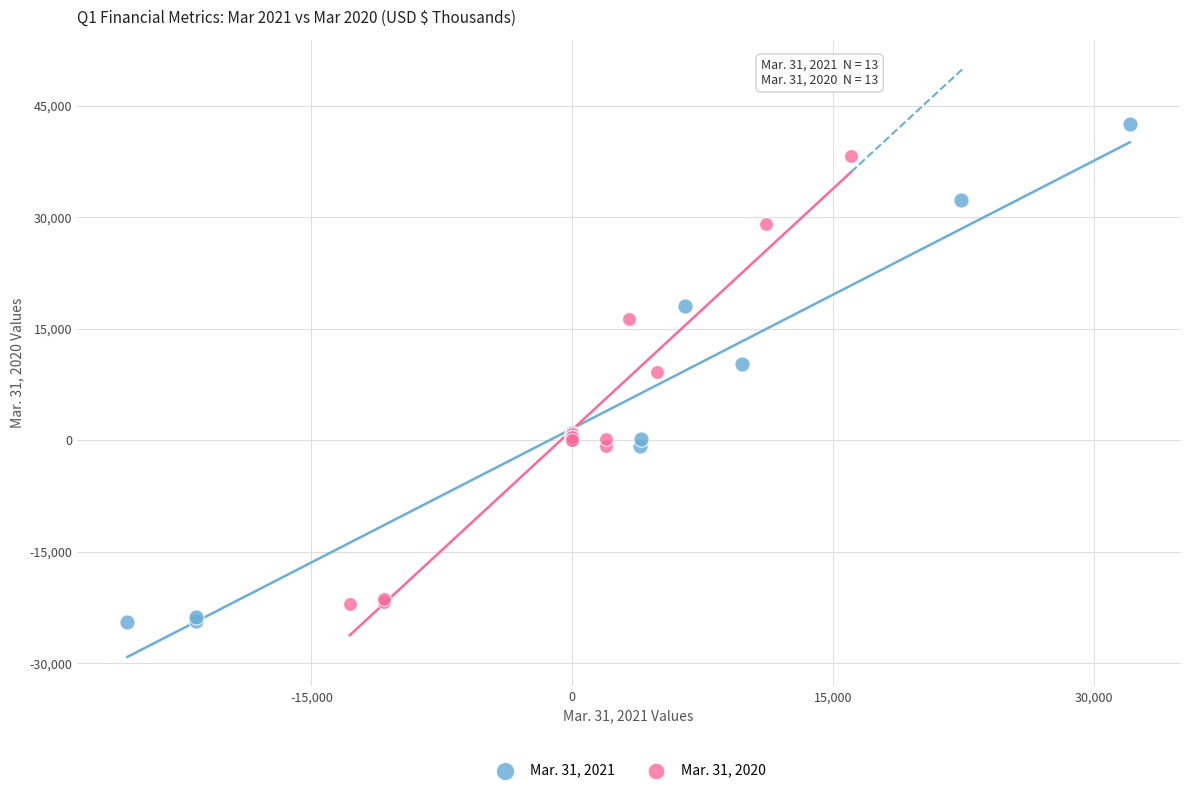

Which series reaches the minimum Y coordinate?

Mar. 31, 2021